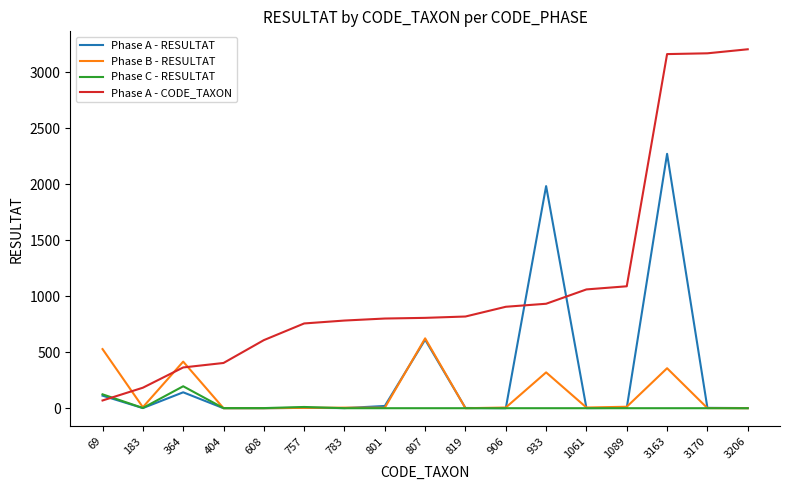

The Phase B - RESULTAT series shows 504 at 3163. True or false?

False